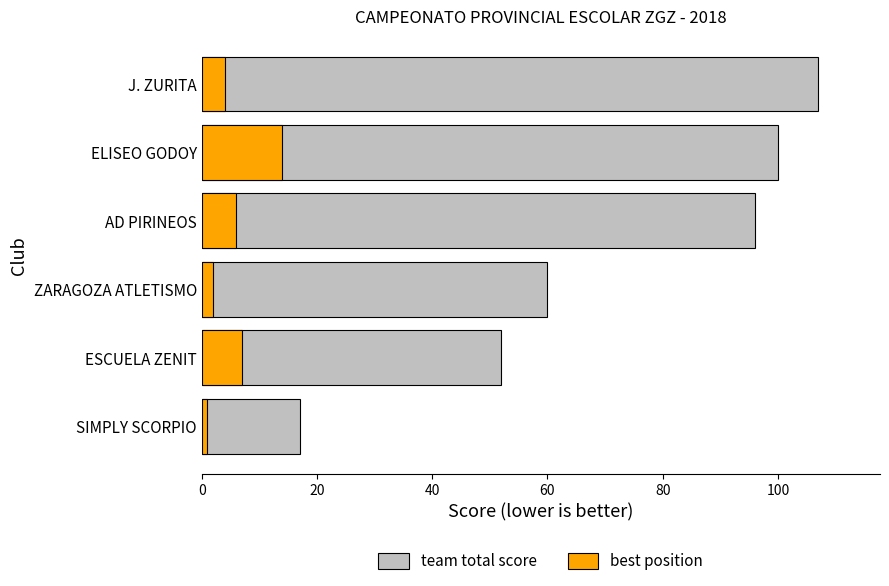

Which series has the largest total across all categories?

team total score